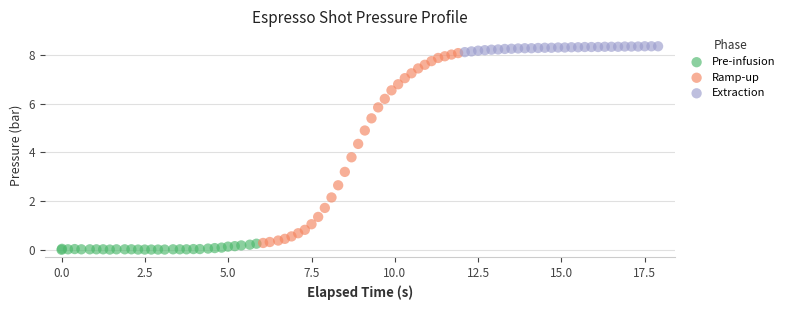

What are all the series names shown in the legend?

Pre-infusion, Ramp-up, Extraction